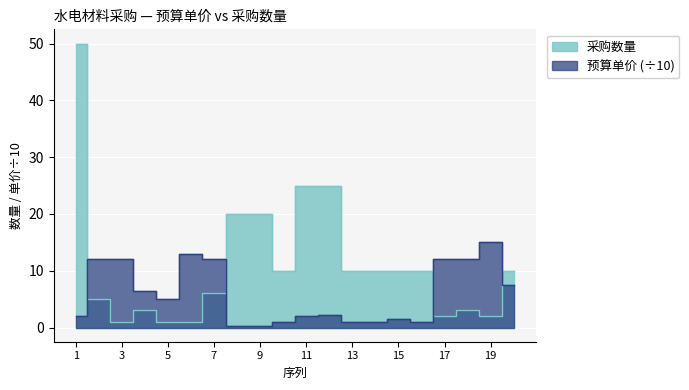

The value of 采购数量 at 10 is 17.9. True or false?

False